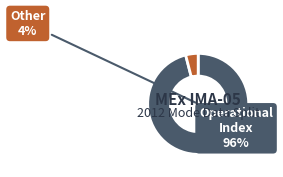

The Polar Angle Sum Mode slice represents 1% of the pie. True or false?

False